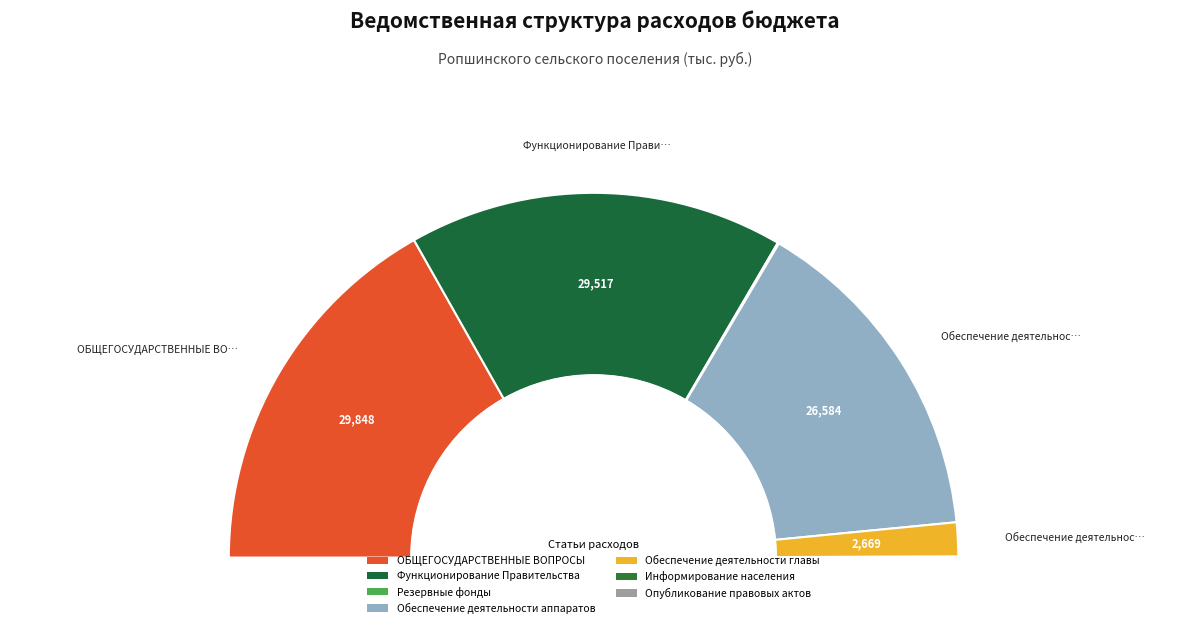

What is the smallest slice in the pie chart?

Опубликование правовых актов